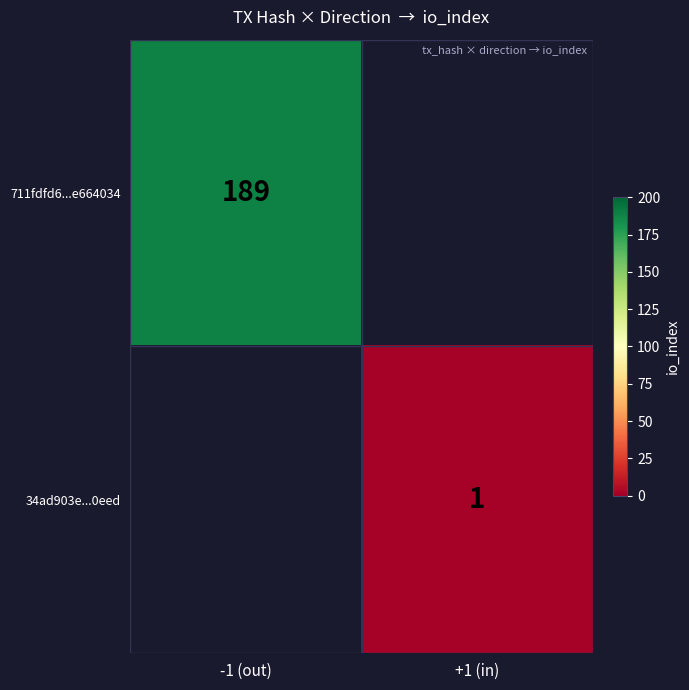

The 711fdfd6...e664034 series shows 189 at -1 (out). True or false?

True